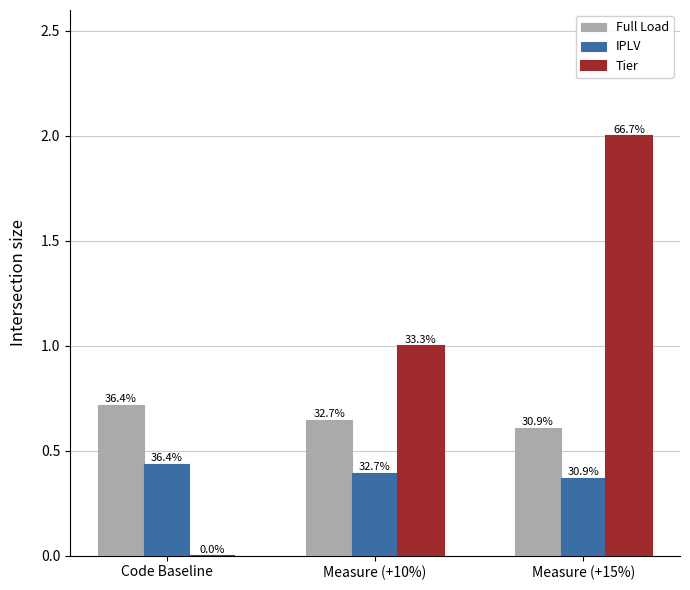

Does the chart contain stacked bars?

No